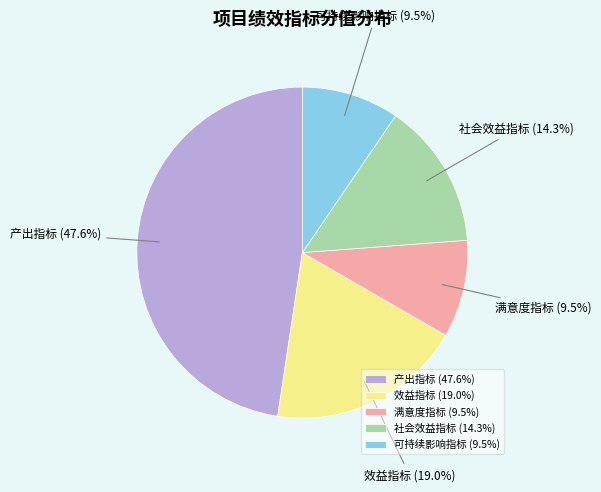

Which slice is the largest?

产出指标